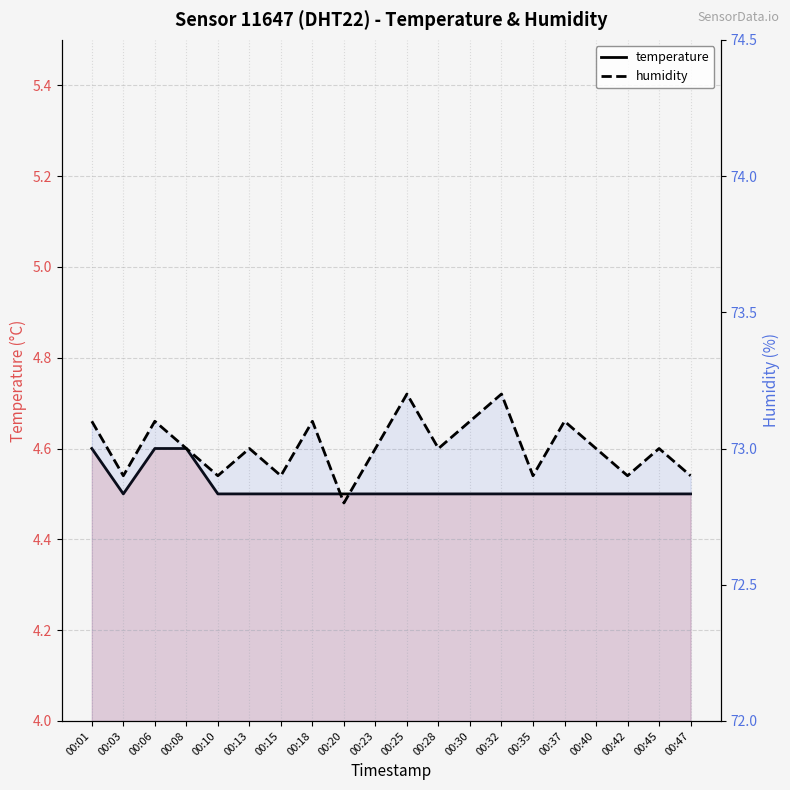

How many temperature values are between 4 and 5?

20